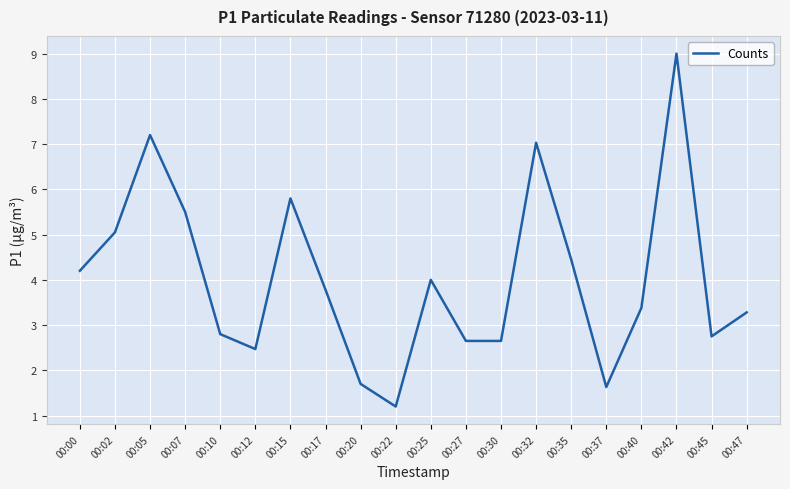

What is the minimum value shown in the chart?

1.2